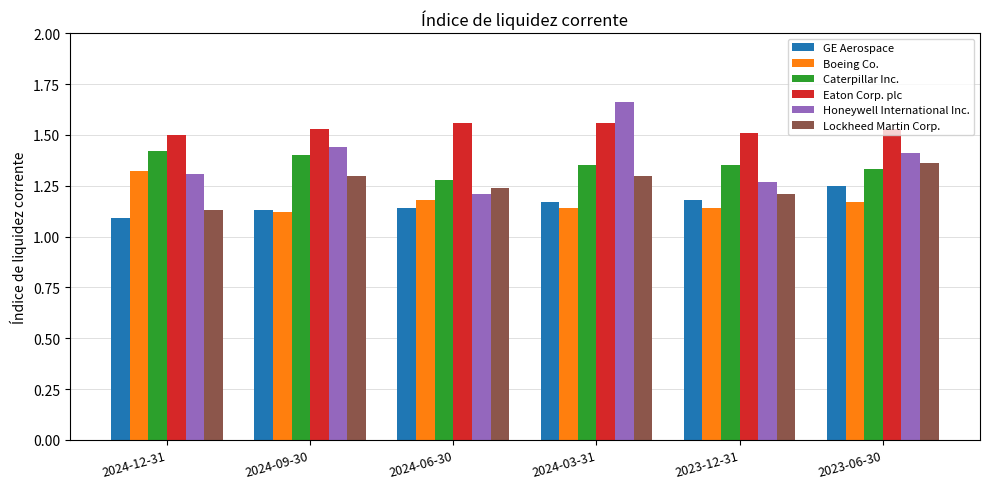

What is the spread (max minus min) of values at 2024-09-30?

0.4